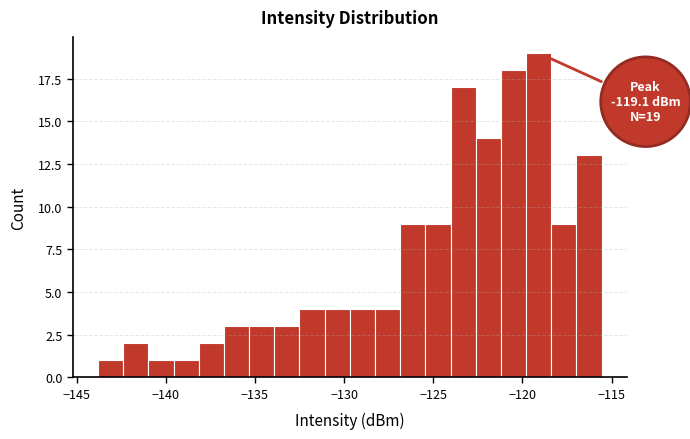

Around what value on the x-axis is the tallest bar? Give the approximate position of its centre, as read against the axis.

-119.0